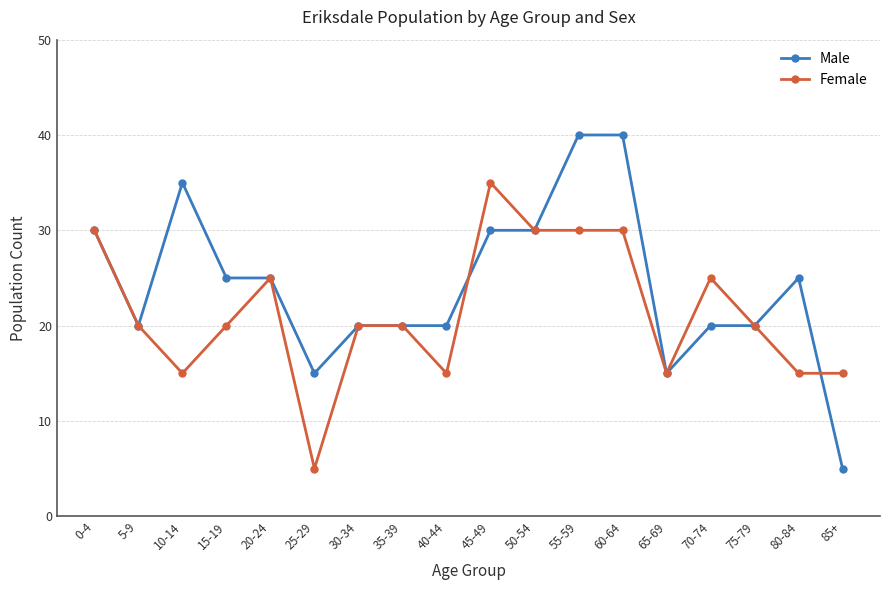

True or false: Male and Female intersect in this chart.

True